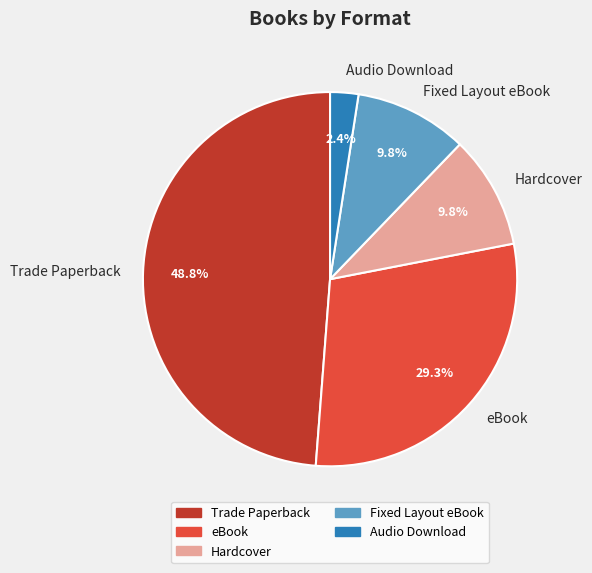

Count the number of slices in the pie.

5